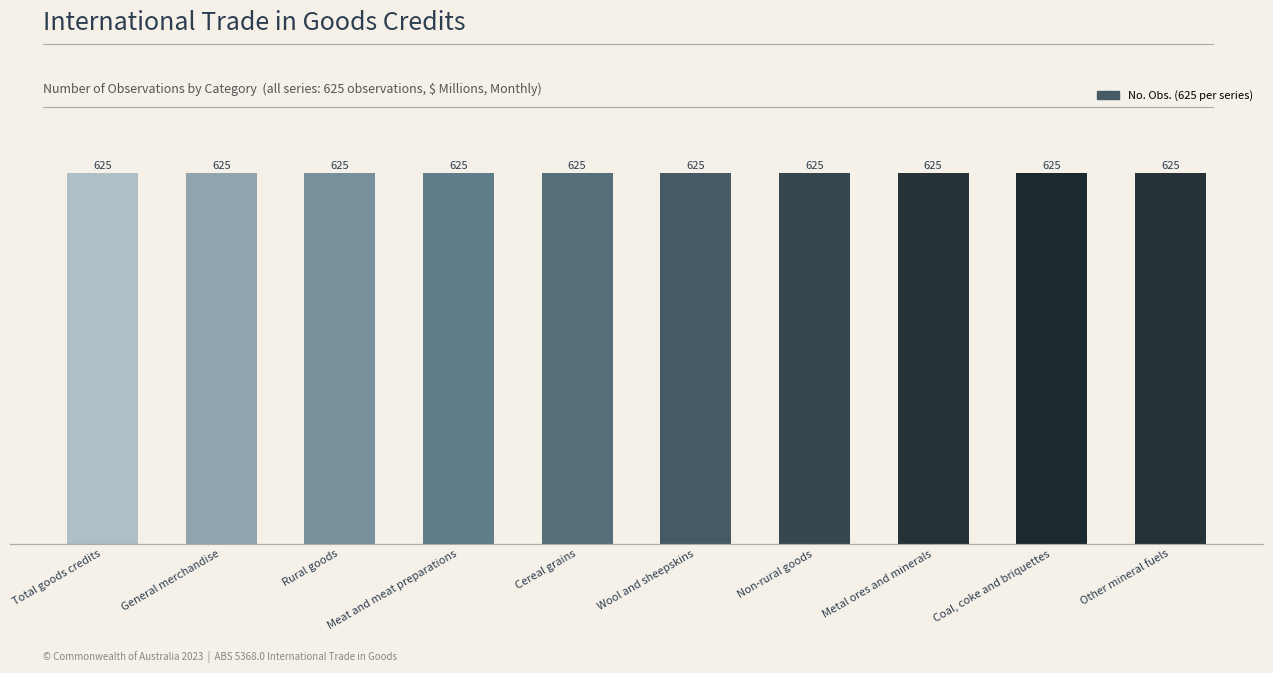

Which series has the largest total across all categories?

No. Obs.